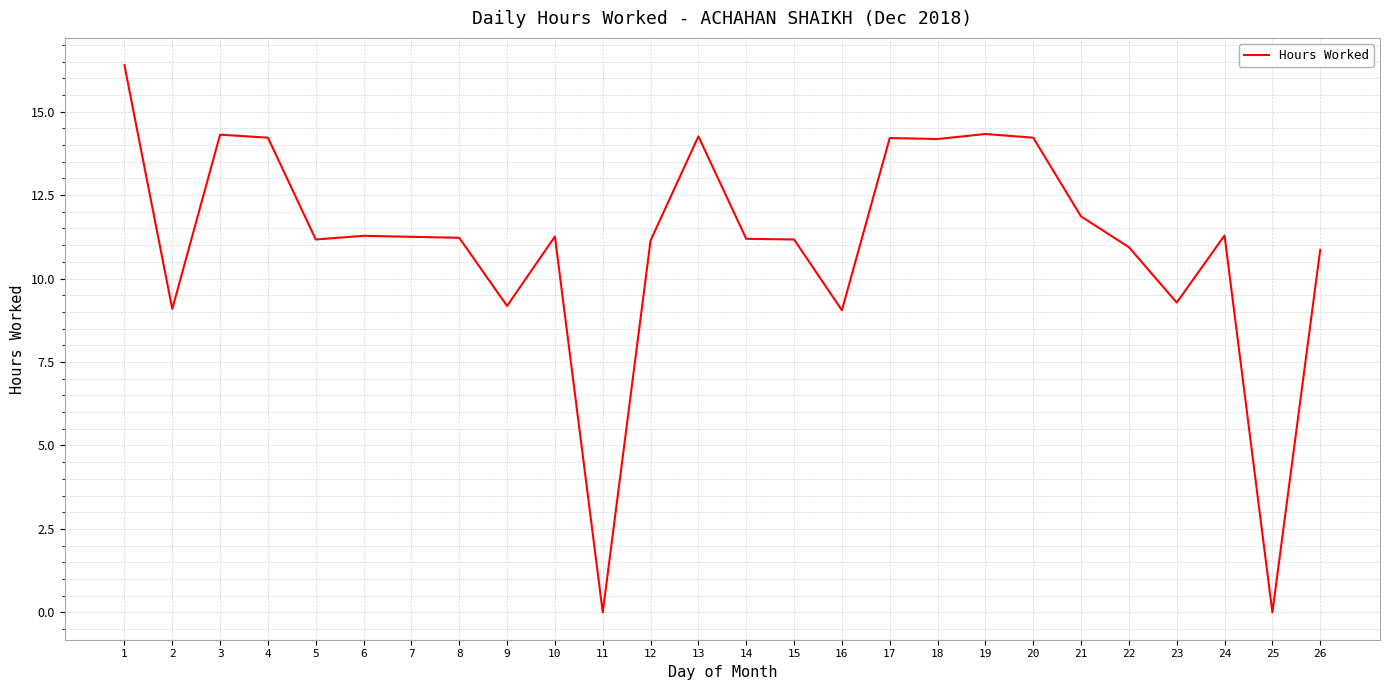

The chart shows a value of 4.5 at 20. True or false?

False